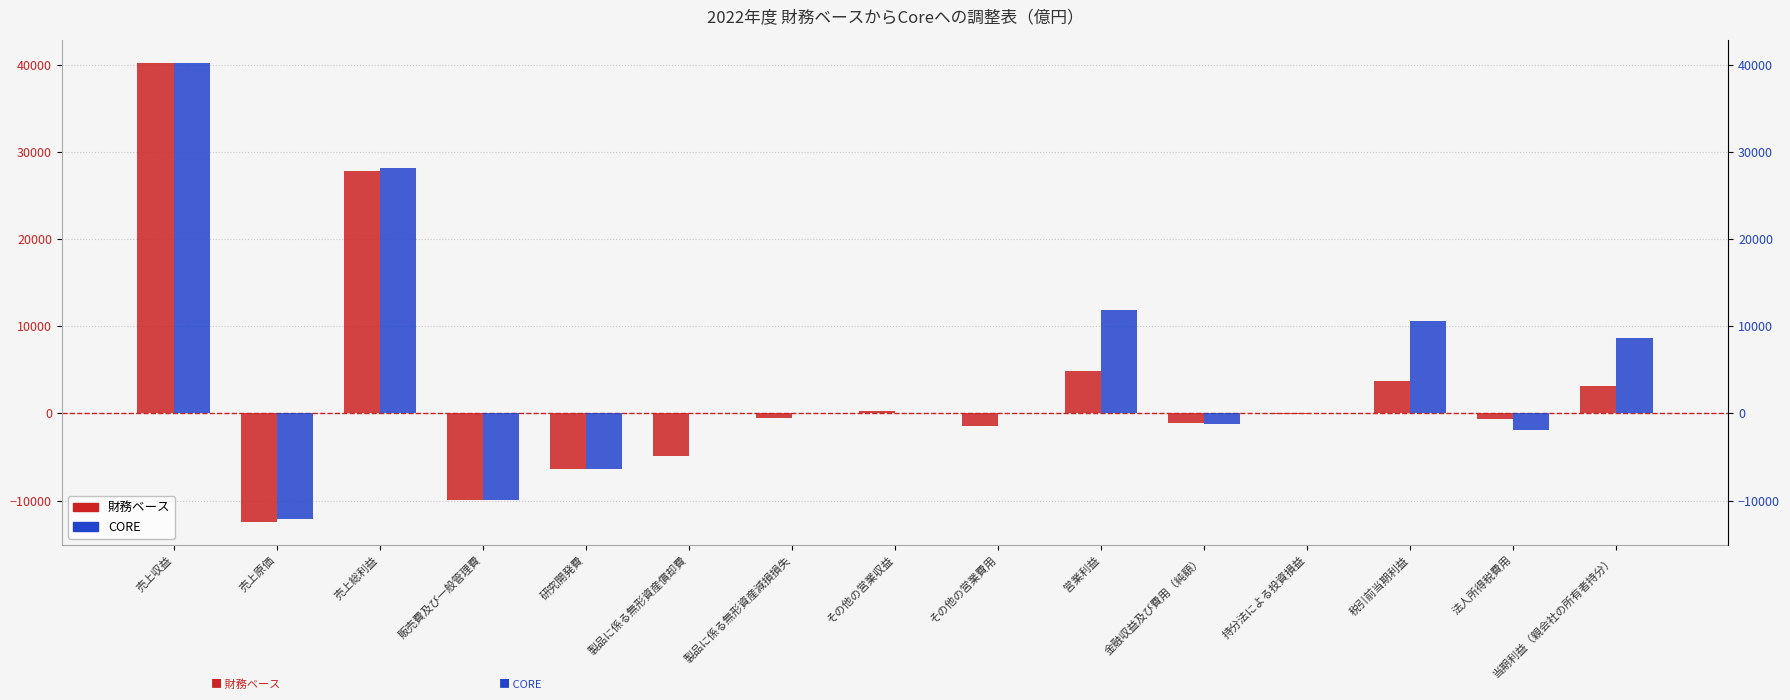

Which series has the widest spread of values?

財務ベース